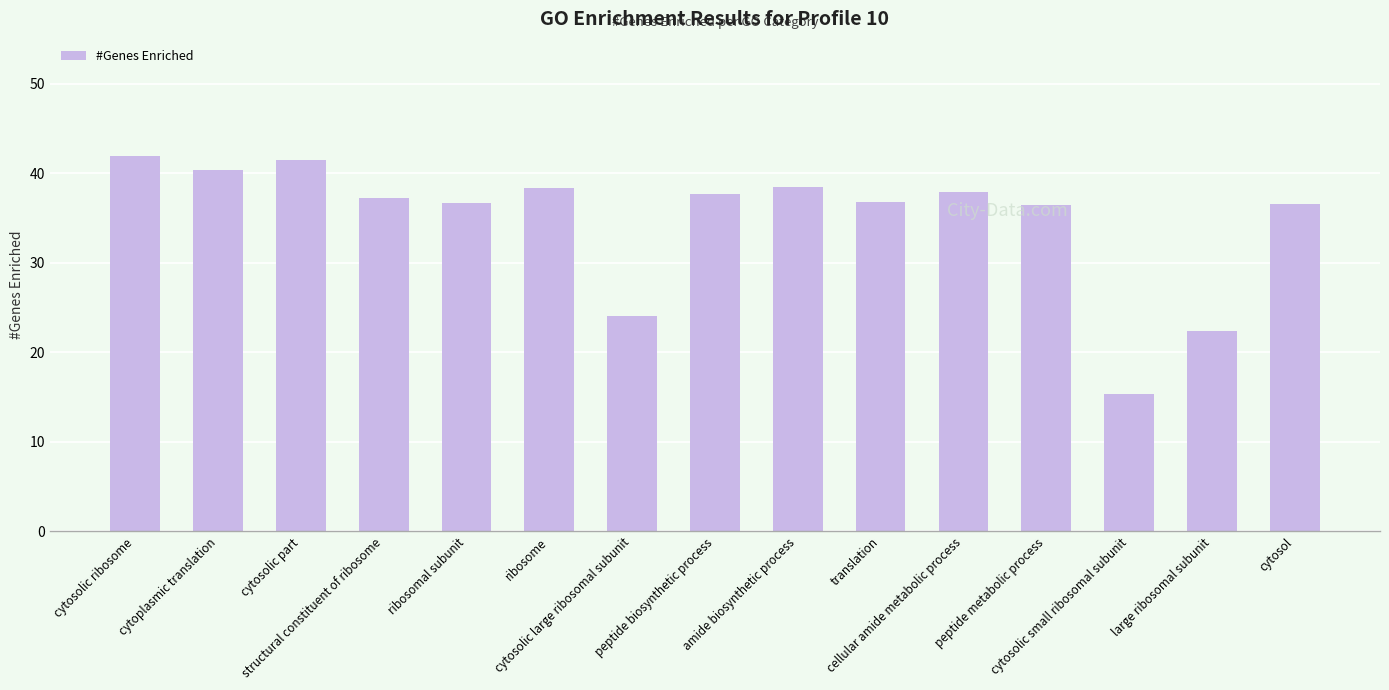

Where is the data nearest to the value 28?

cytosolic large ribosomal subunit